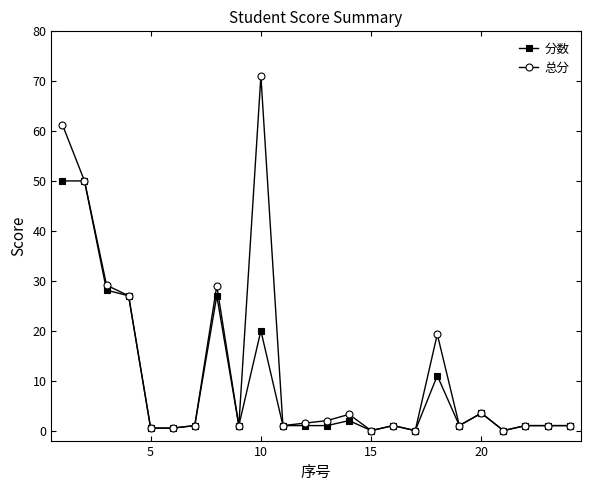

True or false: 总分 has more than 1 interior local peaks.

True